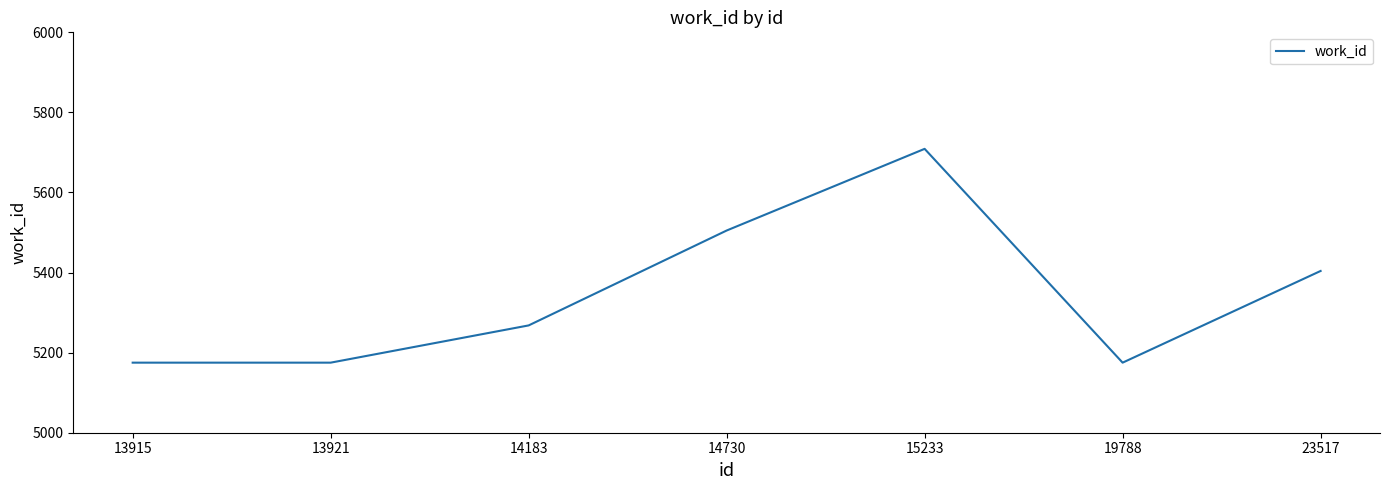

At which category does the data reach its first local peak?

15233